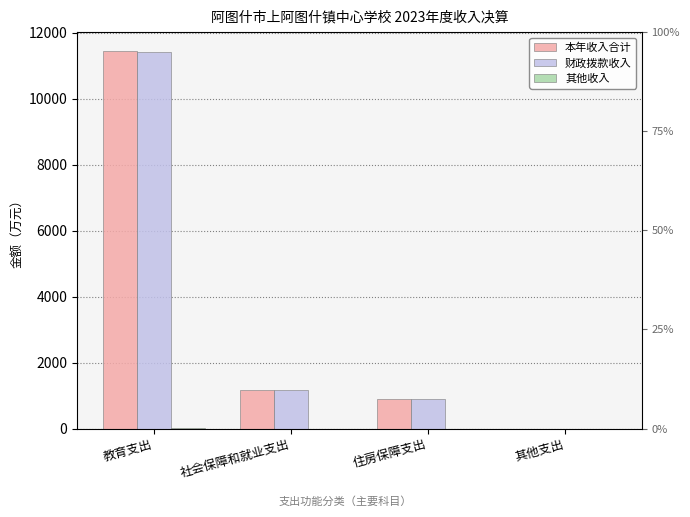

What is the difference between the maximum and minimum values in the 其他收入 series?

31.2